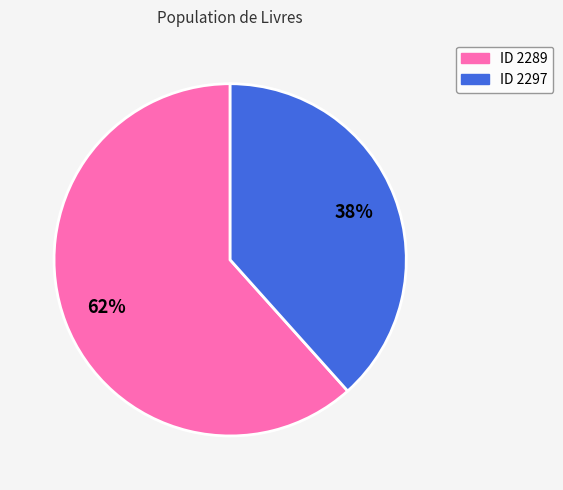

How many segments does this pie chart have?

2